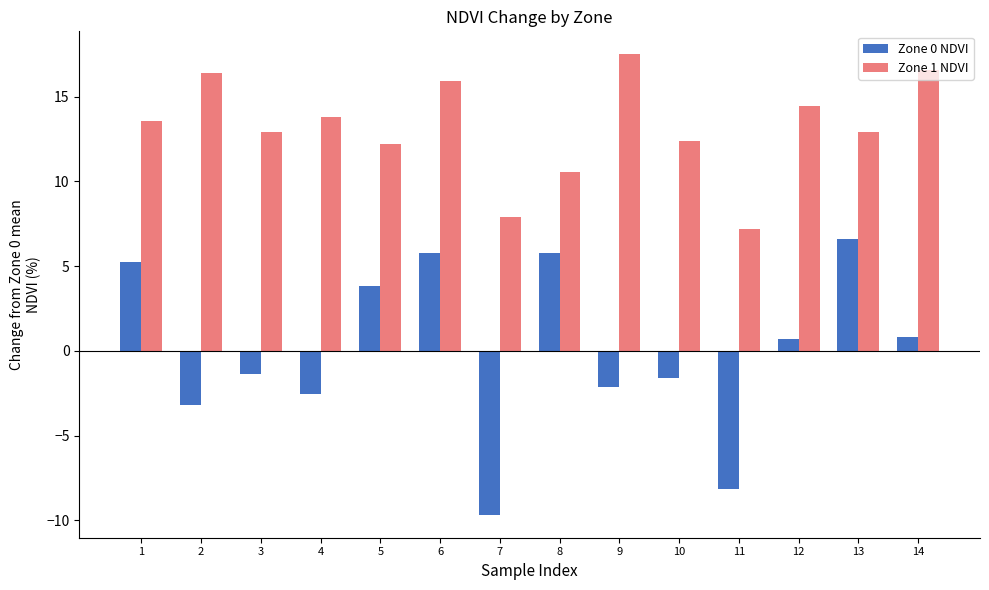

What is the approximate value of Zone 1 NDVI at 14?

16.5